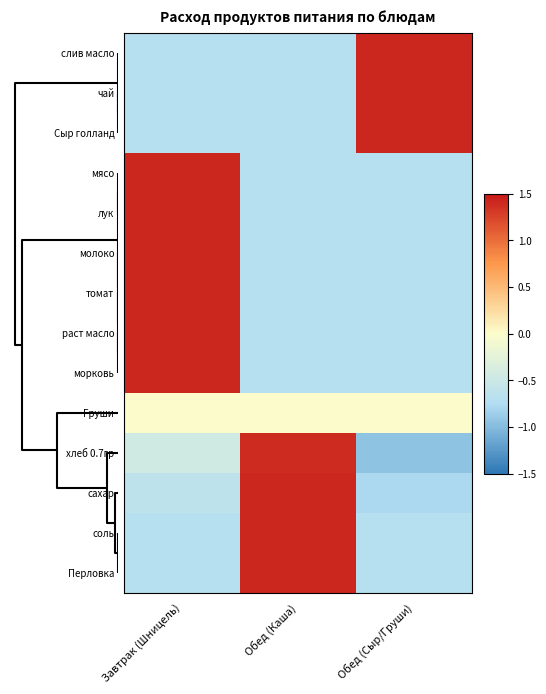

Count the number of data series in this chart.

14